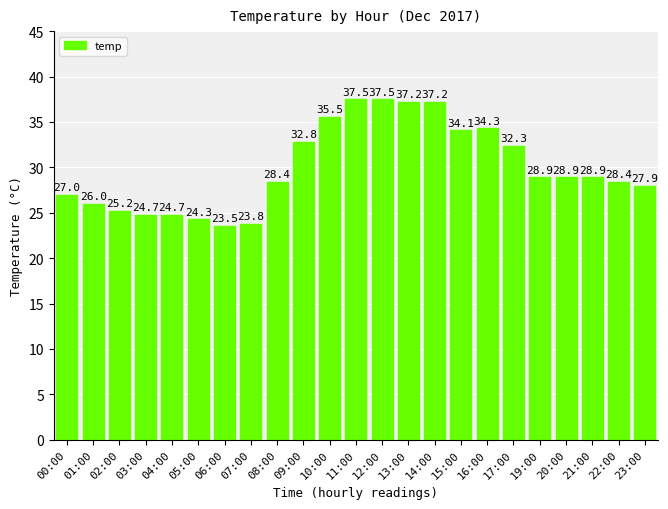

Are the bars grouped side by side (vs. stacked)?

No